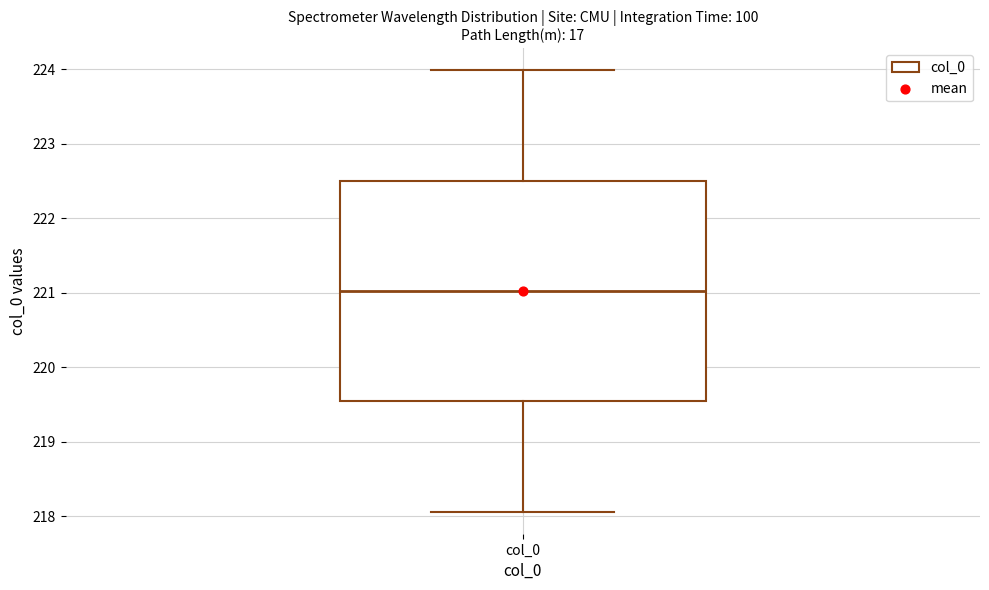

Transcribe this box plot: give where the median line is, the range the box spans, and where the two whiskers end, as read against the y-axis. The values are not printed on the chart, so give them approximately, as read against the axis.

median 221.0, box 219.5 to 222.5, whiskers 218.1 to 224.0